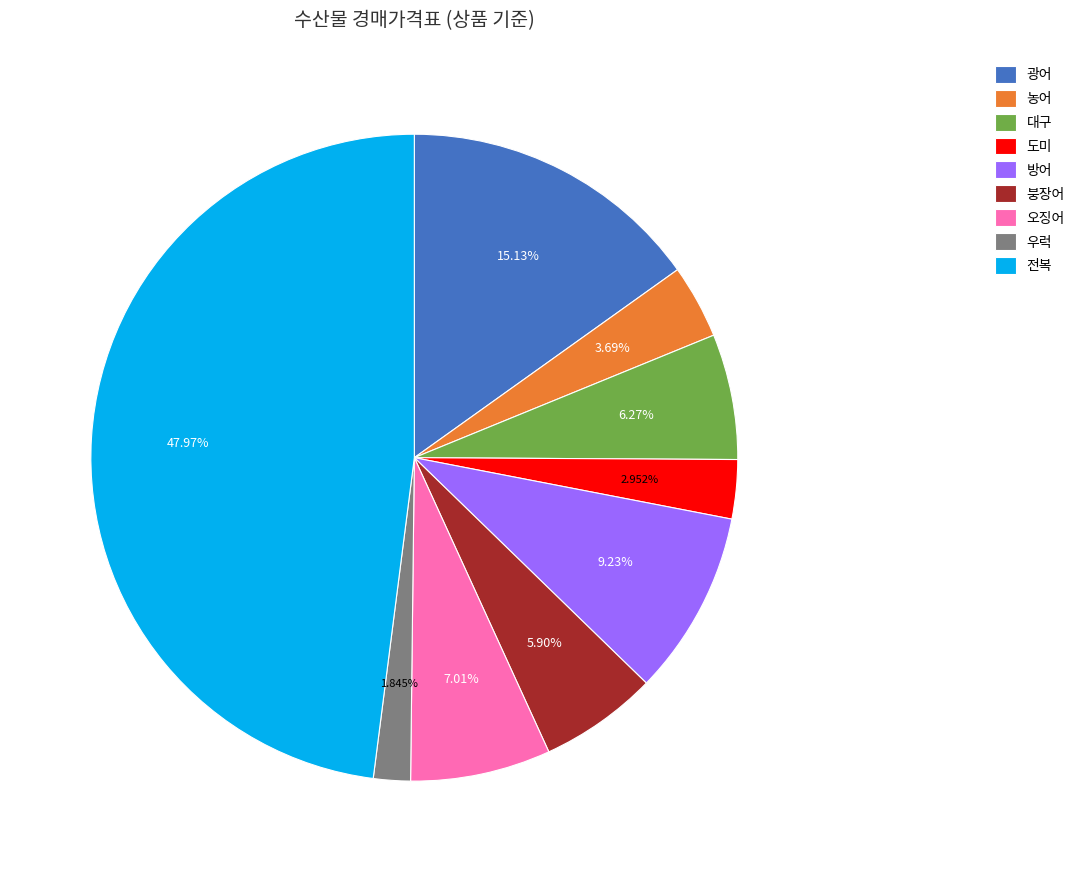

Does any single category account for the majority?

No